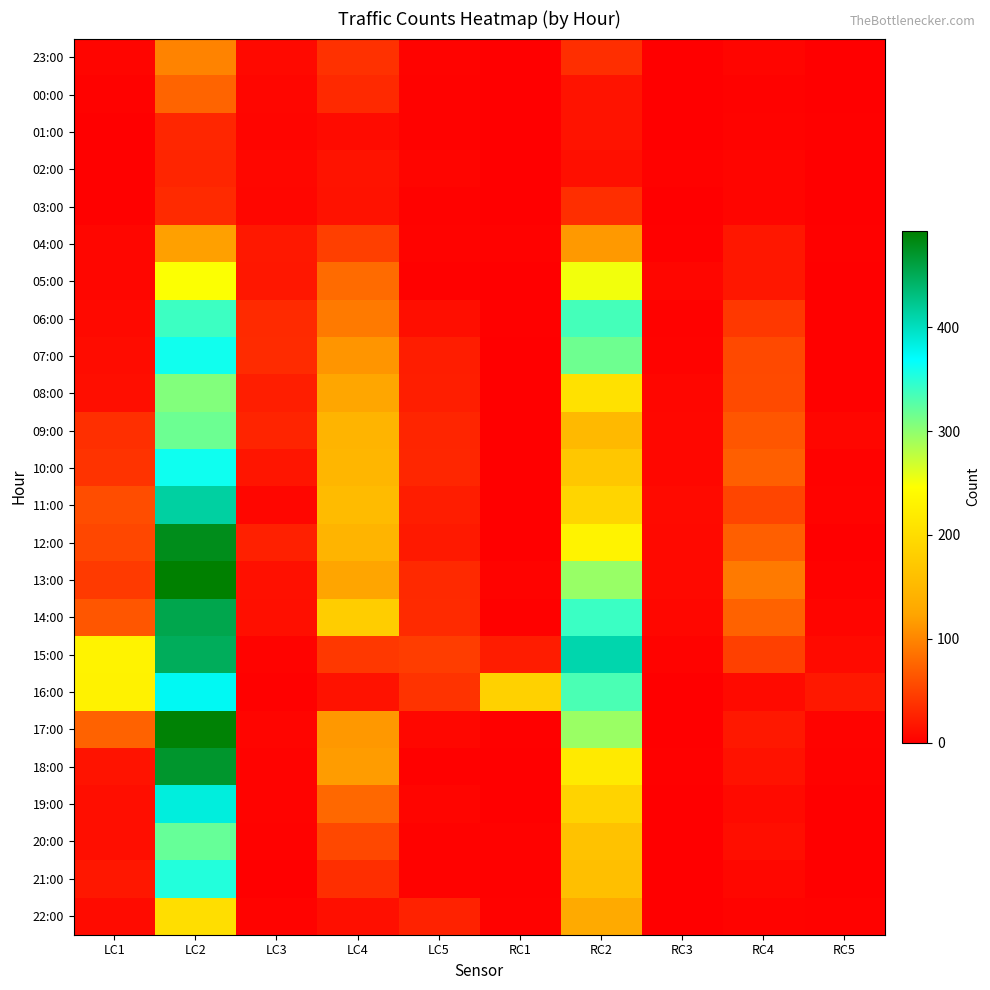

At RC3, list the series in order from largest to smallest.

11:00, 12:00, 13:00, 09:00, 10:00, 14:00, 05:00, 08:00, 07:00, 15:00, 02:00, 06:00, 04:00, 18:00, 23:00, 00:00, 01:00, 03:00, 16:00, 17:00, 19:00, 20:00, 21:00, 22:00